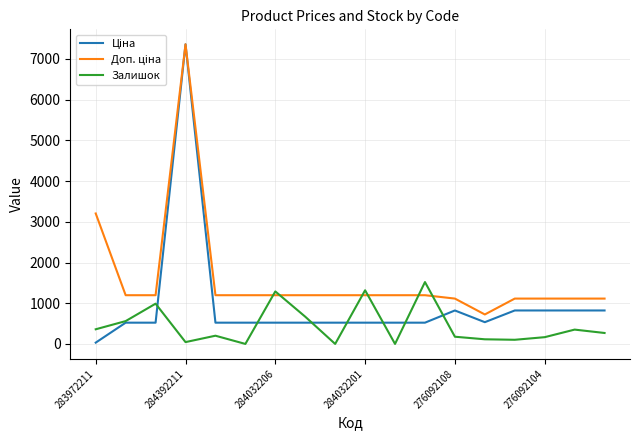

What is the maximum value shown in the chart?

7360.2